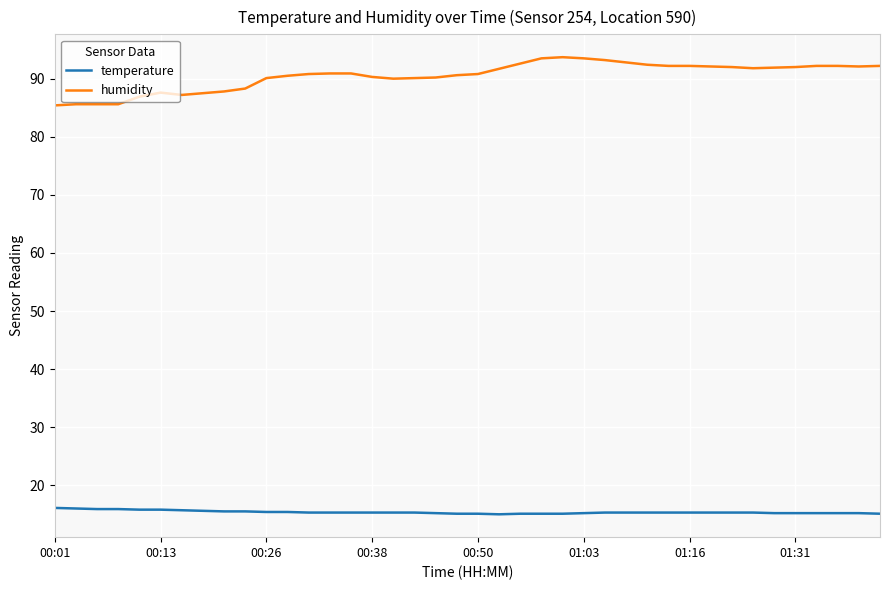

True or false: humidity and temperature intersect in this chart.

False